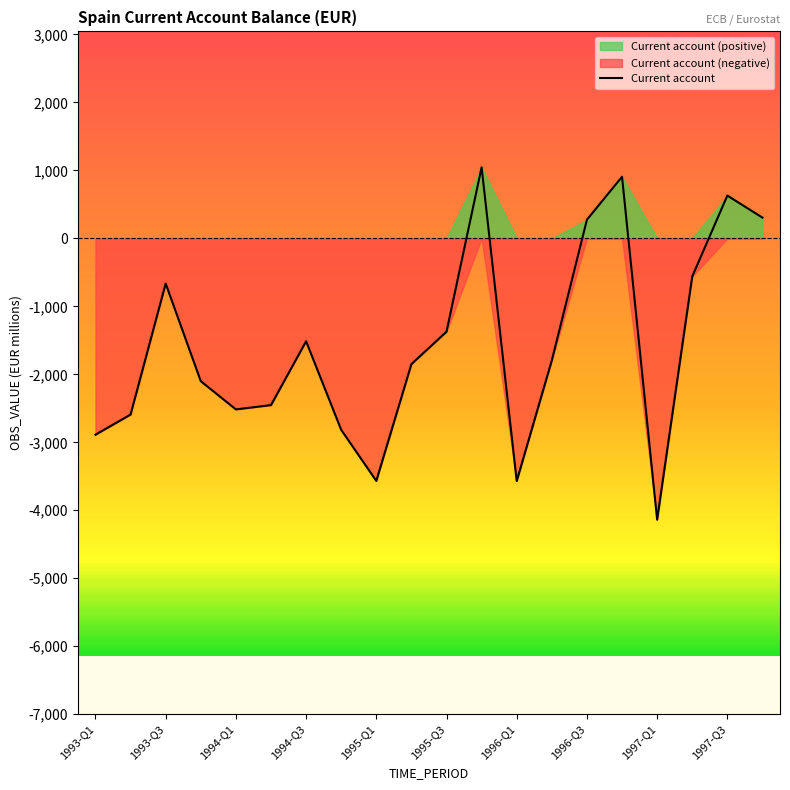

How many categories are shown in the chart?

20